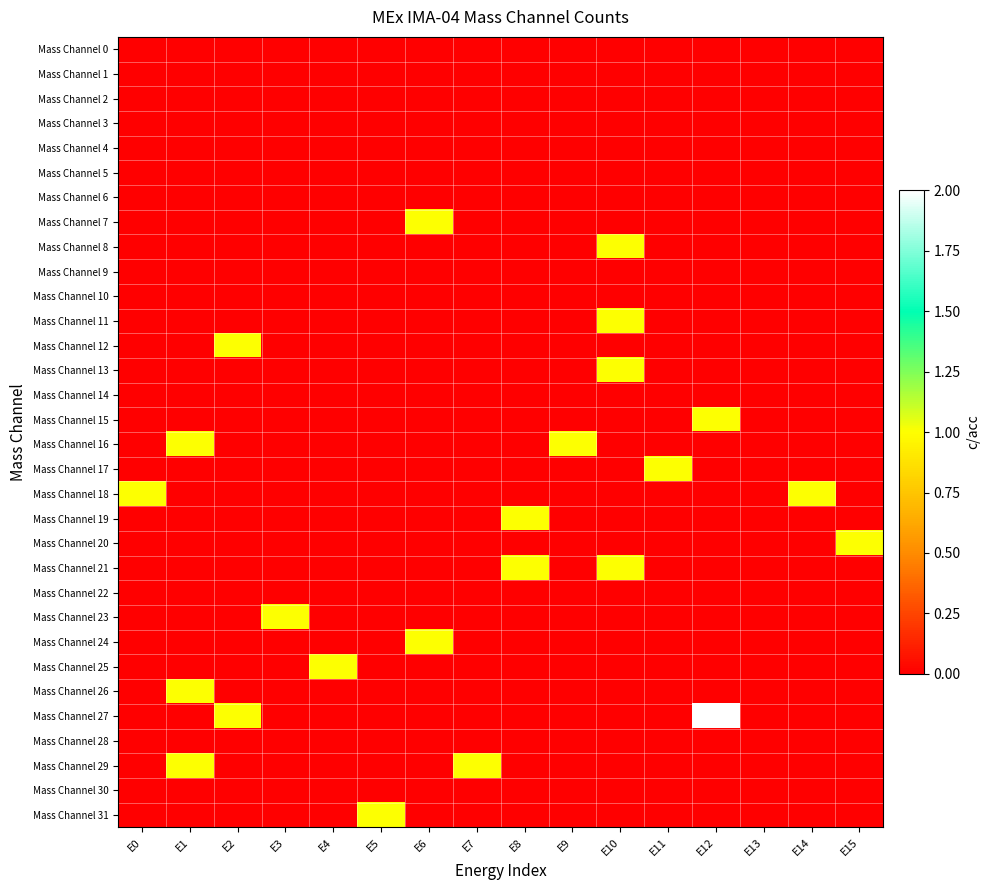

Rank the series by their maximum value, from highest to lowest.

Mass Channel 27, Mass Channel 7, Mass Channel 8, Mass Channel 11, Mass Channel 12, Mass Channel 13, Mass Channel 15, Mass Channel 16, Mass Channel 17, Mass Channel 18, Mass Channel 19, Mass Channel 20, Mass Channel 21, Mass Channel 23, Mass Channel 24, Mass Channel 25, Mass Channel 26, Mass Channel 29, Mass Channel 31, Mass Channel 0, Mass Channel 1, Mass Channel 2, Mass Channel 3, Mass Channel 4, Mass Channel 5, Mass Channel 6, Mass Channel 9, Mass Channel 10, Mass Channel 14, Mass Channel 22, Mass Channel 28, Mass Channel 30